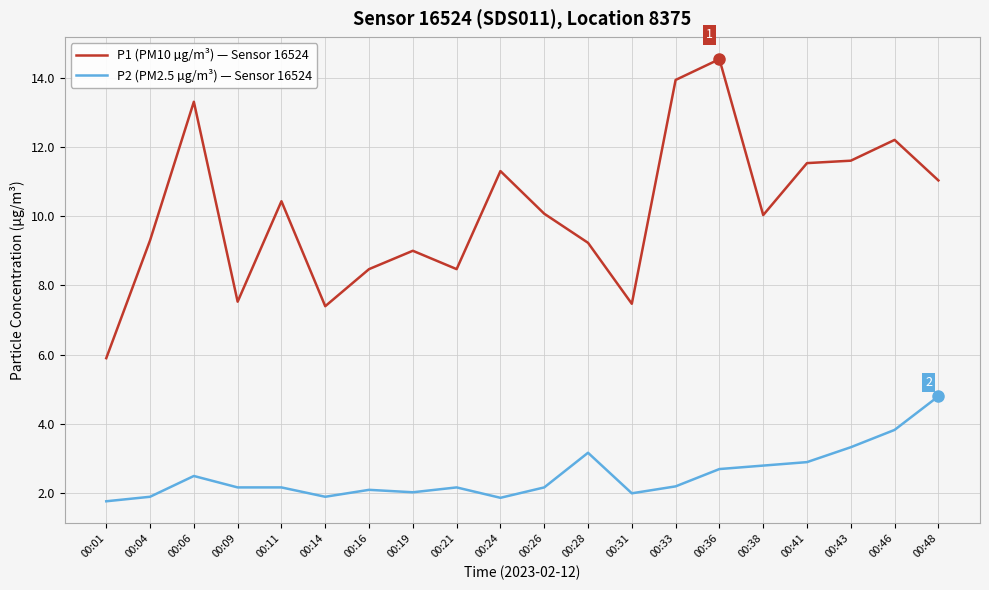

Which series has the widest spread of values?

P1 (PM10 µg/m³) — Sensor 16524